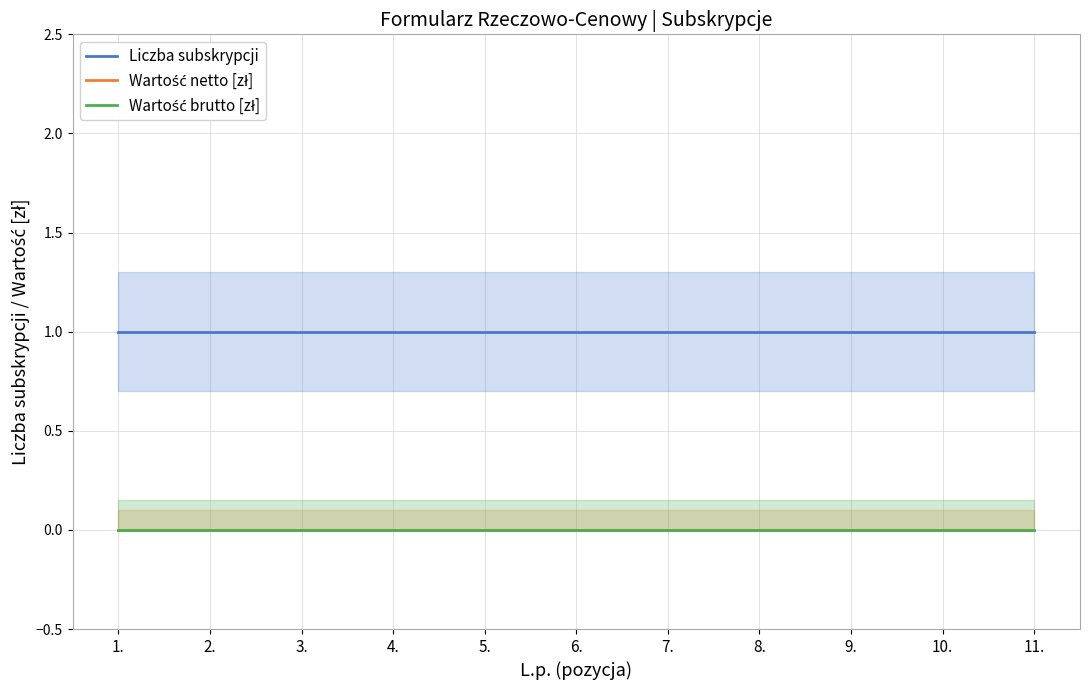

Between 1. and 10., which series saw the biggest shift?

Liczba subskrypcji